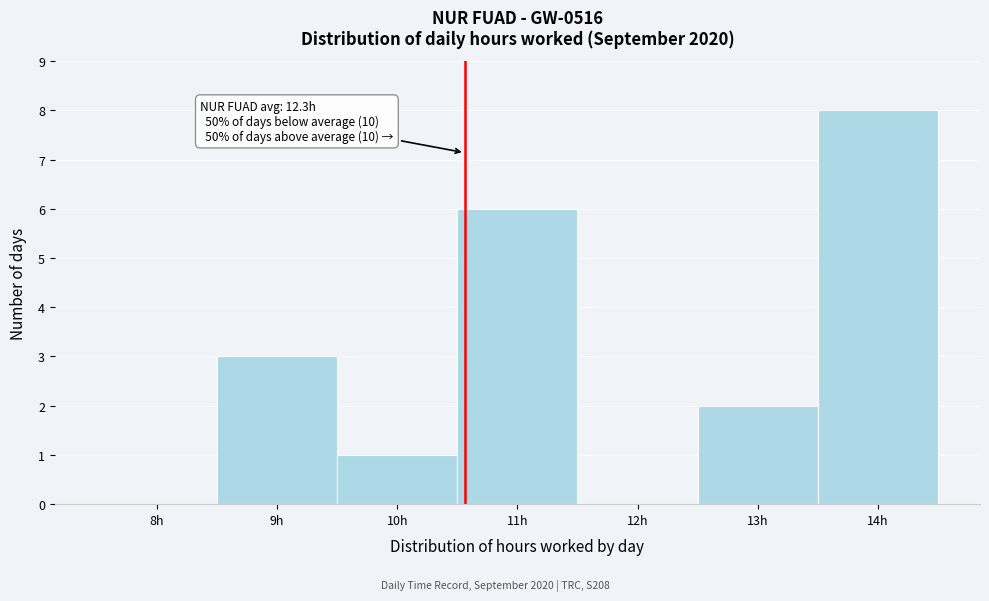

Reading left to right, list all the values displayed in this chart.

8h=0	9h=3	10h=1	11h=6	12h=0	13h=2	14h=8